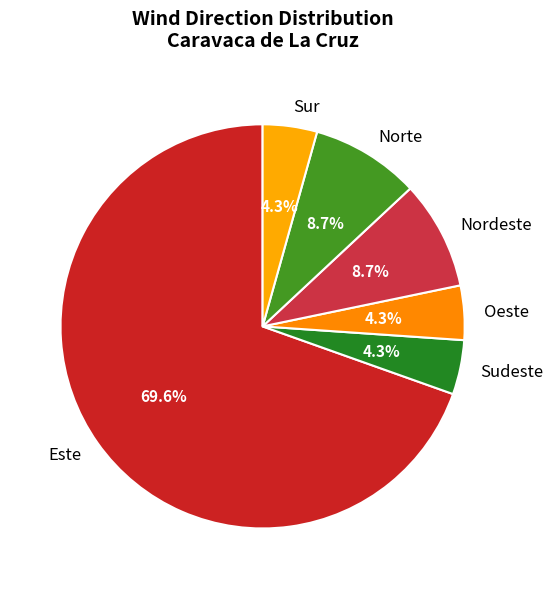

Which slice is the largest?

Este